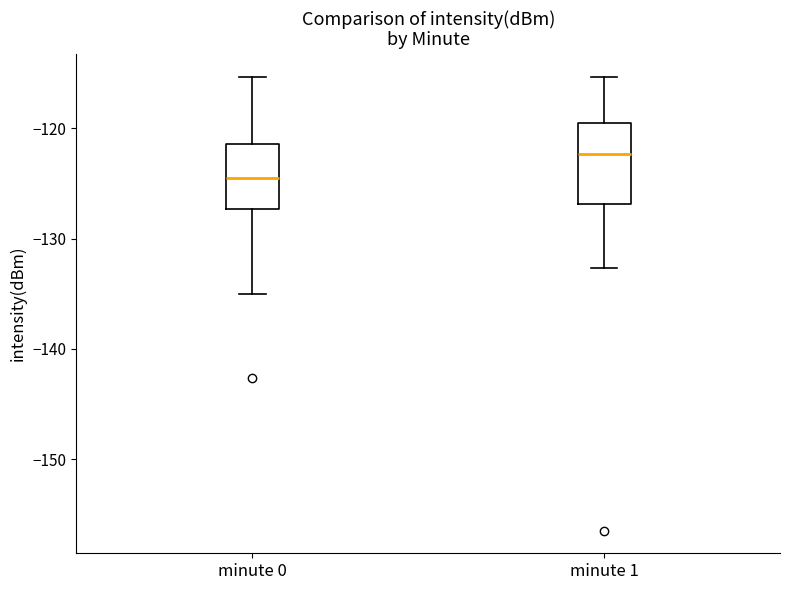

Which box is the tallest, from its lower edge to its upper edge?

minute 1